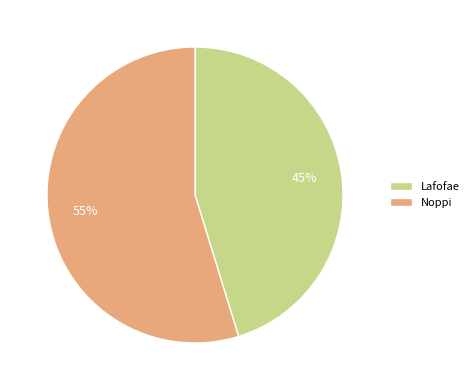

Which slice is the largest?

Noppi